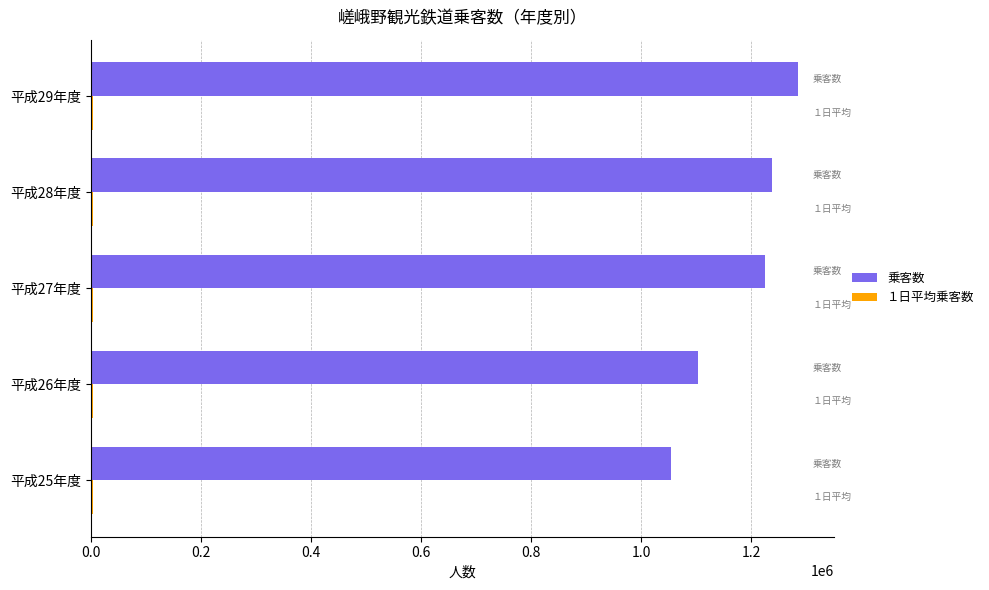

How many distinct data groups are displayed?

2